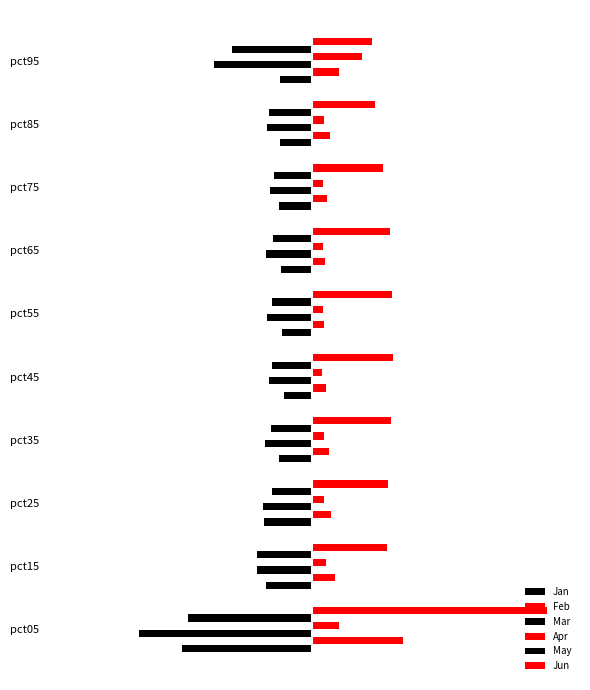

What is the difference between the second highest and second lowest values in the May series?

0.4